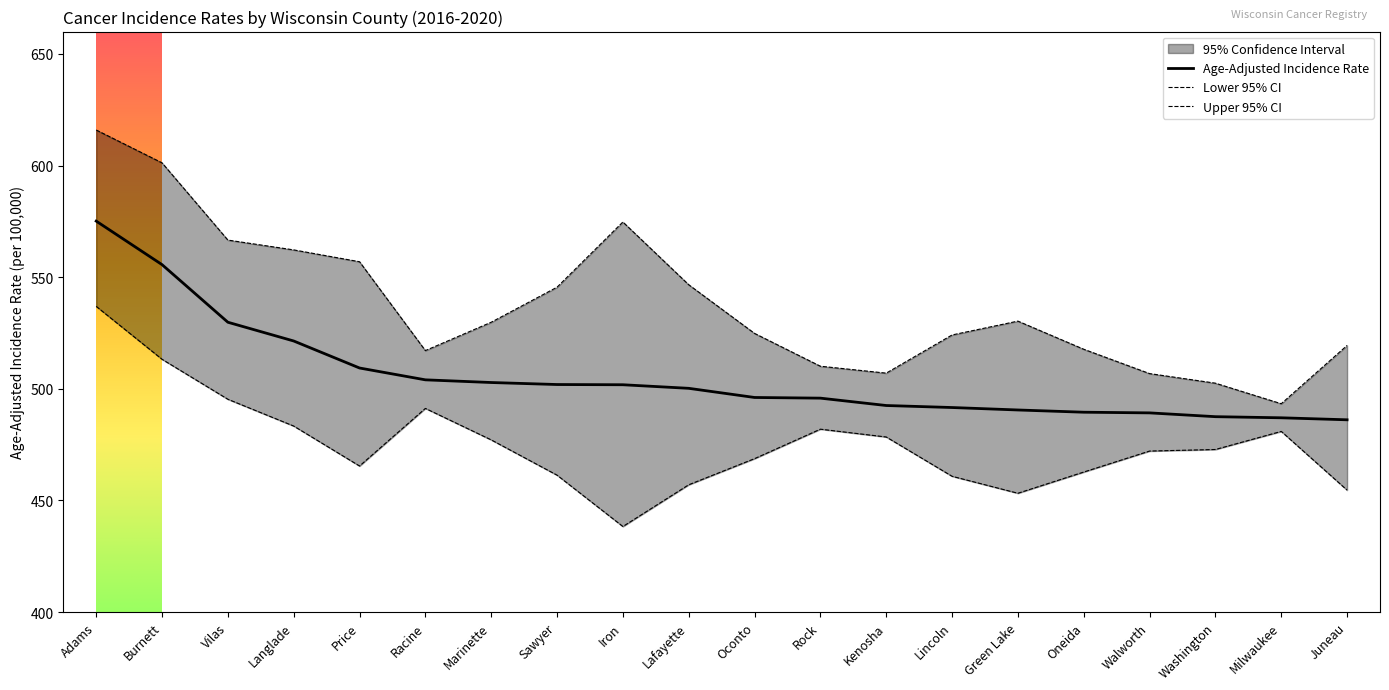

The value of Age-Adjusted Incidence Rate at Lafayette is 500.2. True or false?

True